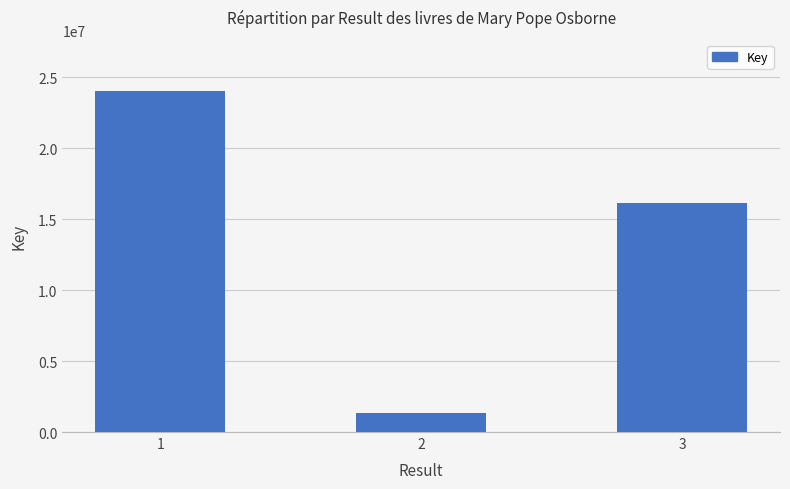

Count the number of categories in the chart.

3